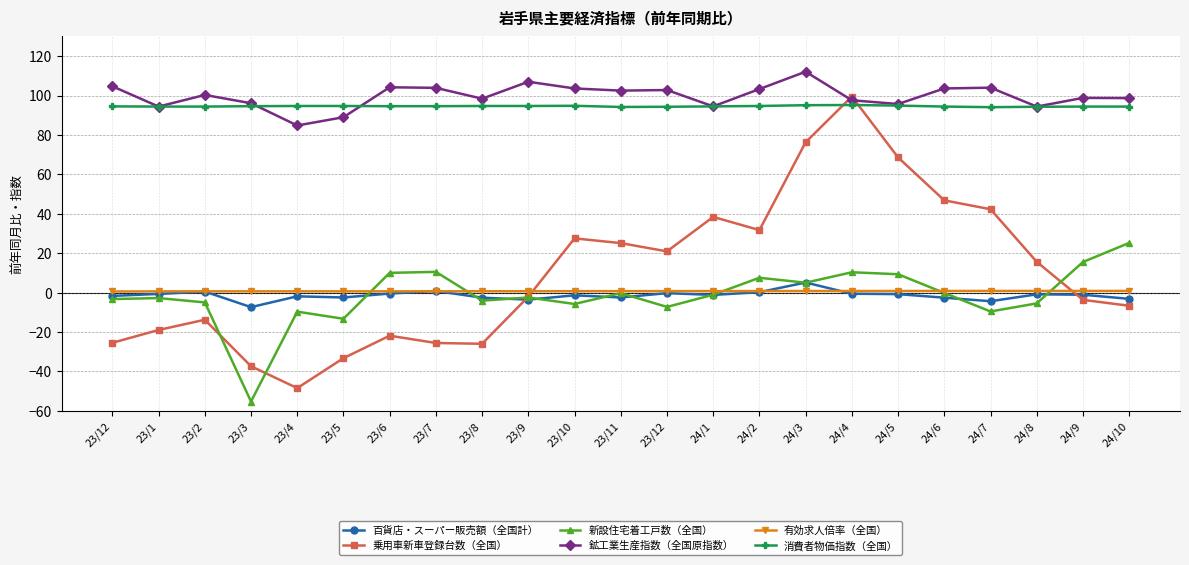

Is this an area chart (filled region under the line)?

No